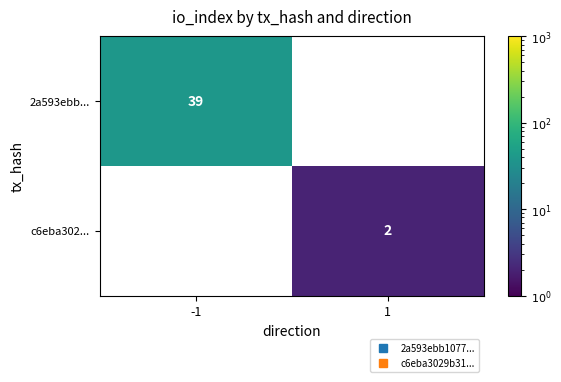

How many series are shown in this chart?

2